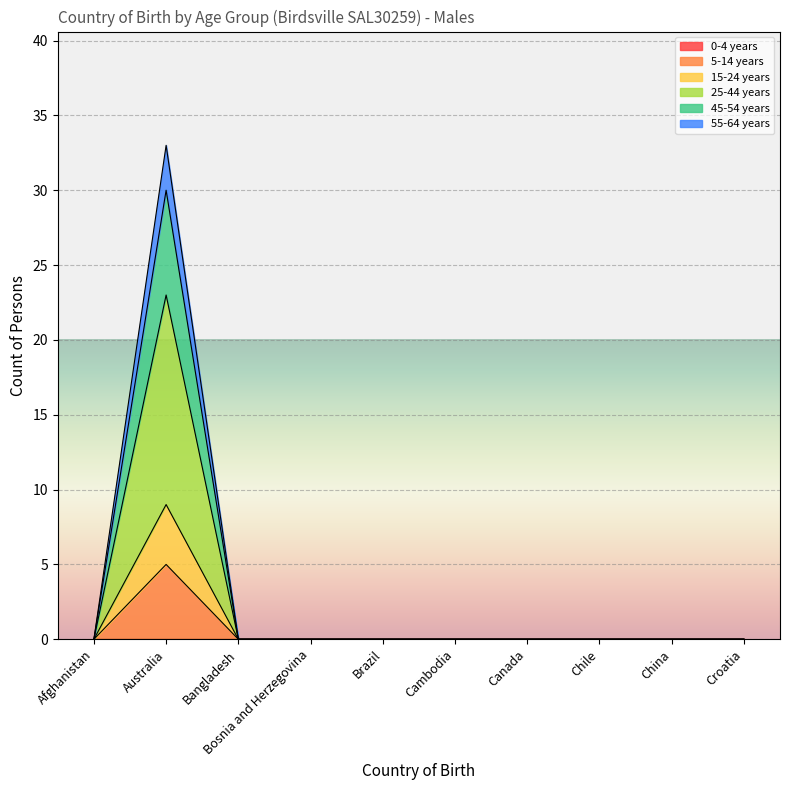

At which category is the sum across all series the highest?

Australia